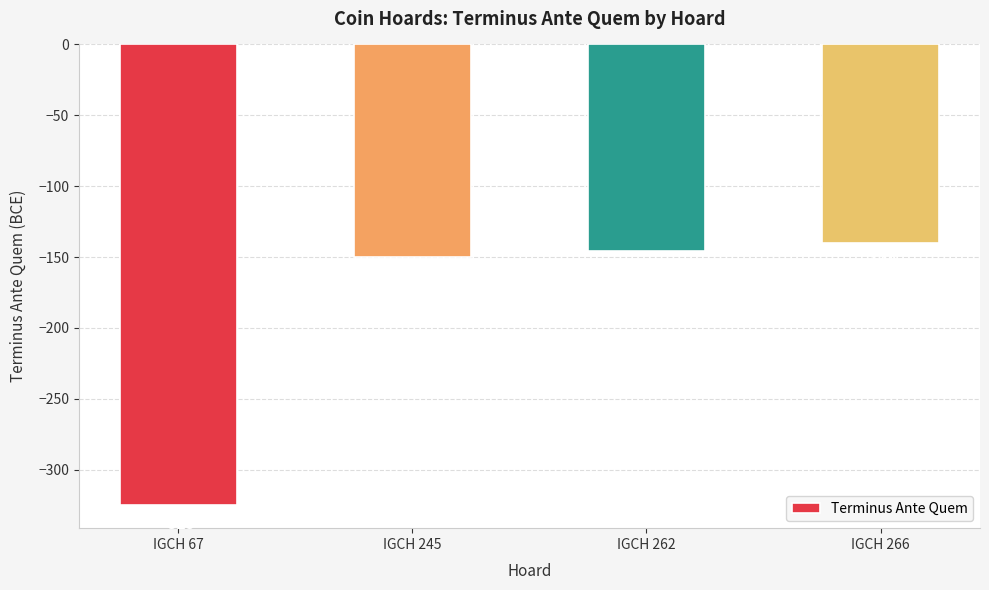

What is the approximate value at IGCH 266, to the nearest 5?

-140